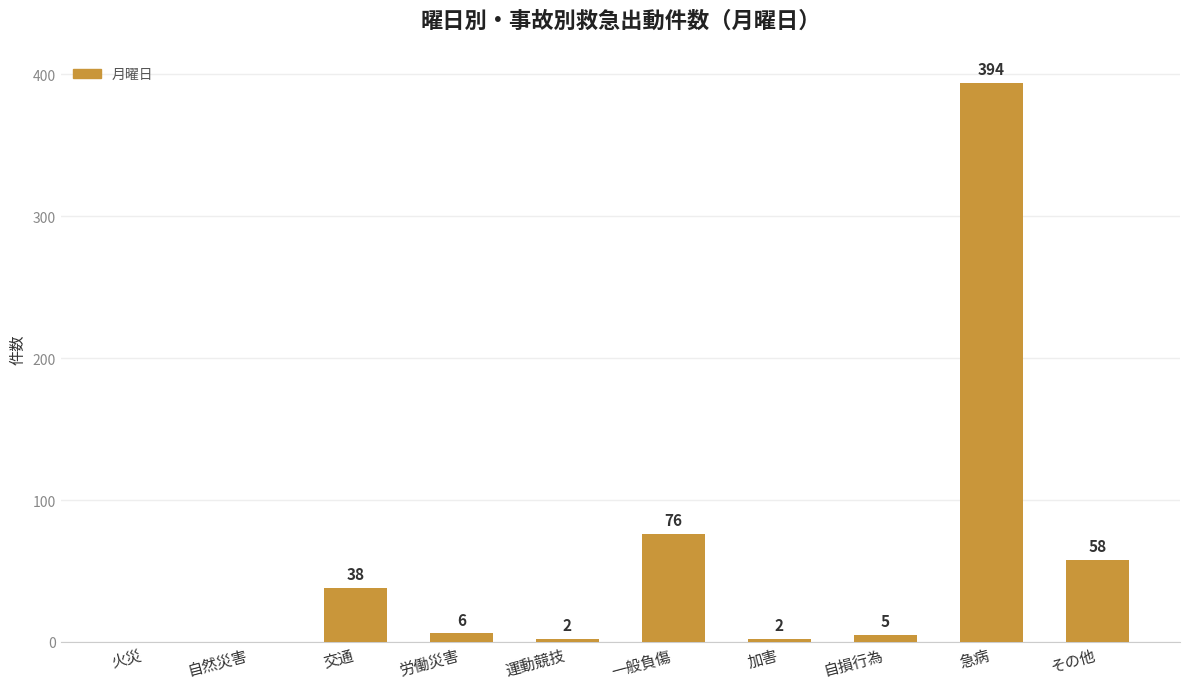

Are the bars horizontal?

No